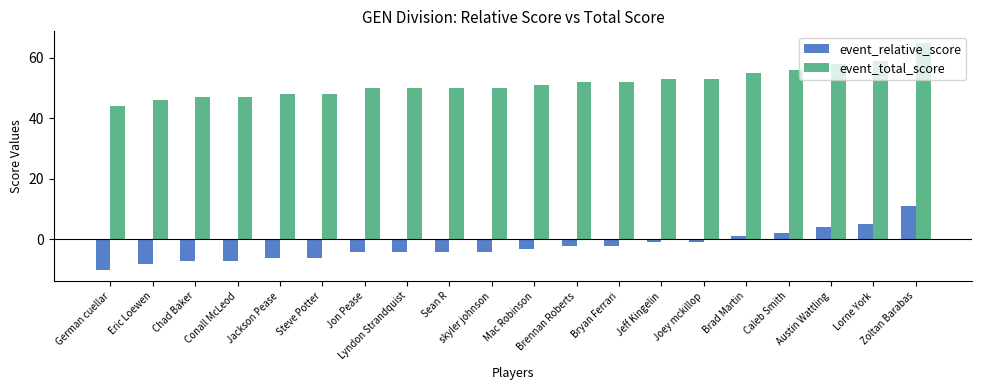

What are all the series names shown in the legend?

event_relative_score, event_total_score